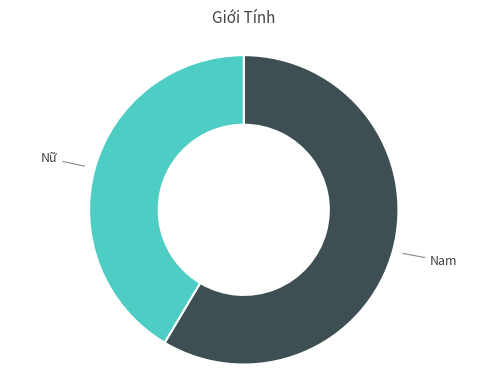

Is there a majority slice in this chart?

Yes